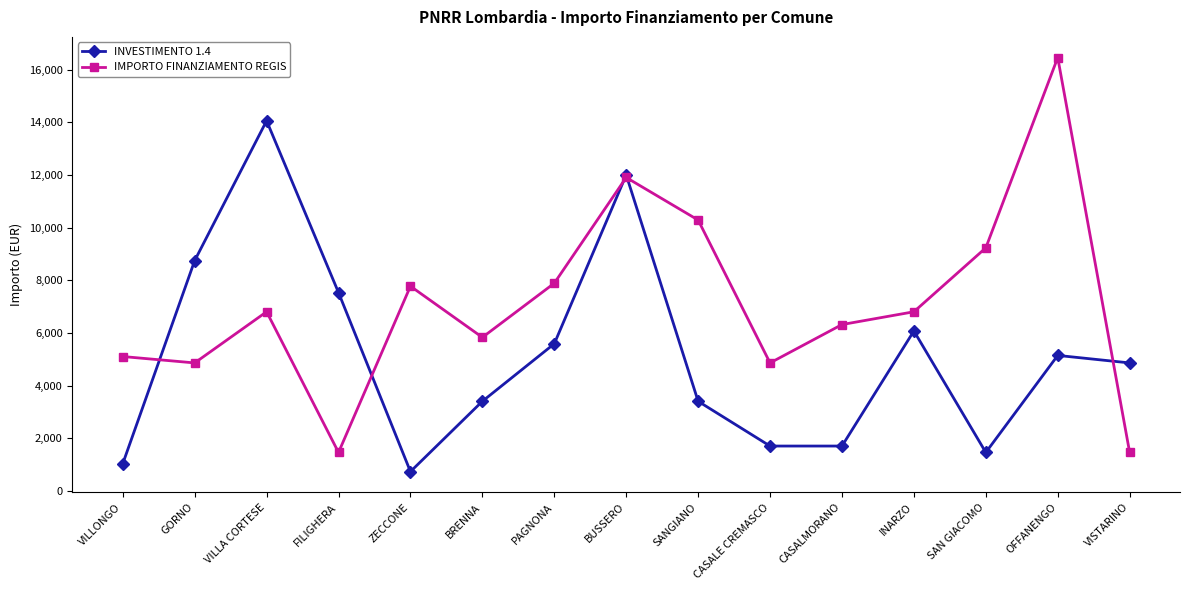

Between which two adjacent categories do INVESTIMENTO 1.4 and IMPORTO FINANZIAMENTO REGIS first intersect?

VILLONGO and GORNO